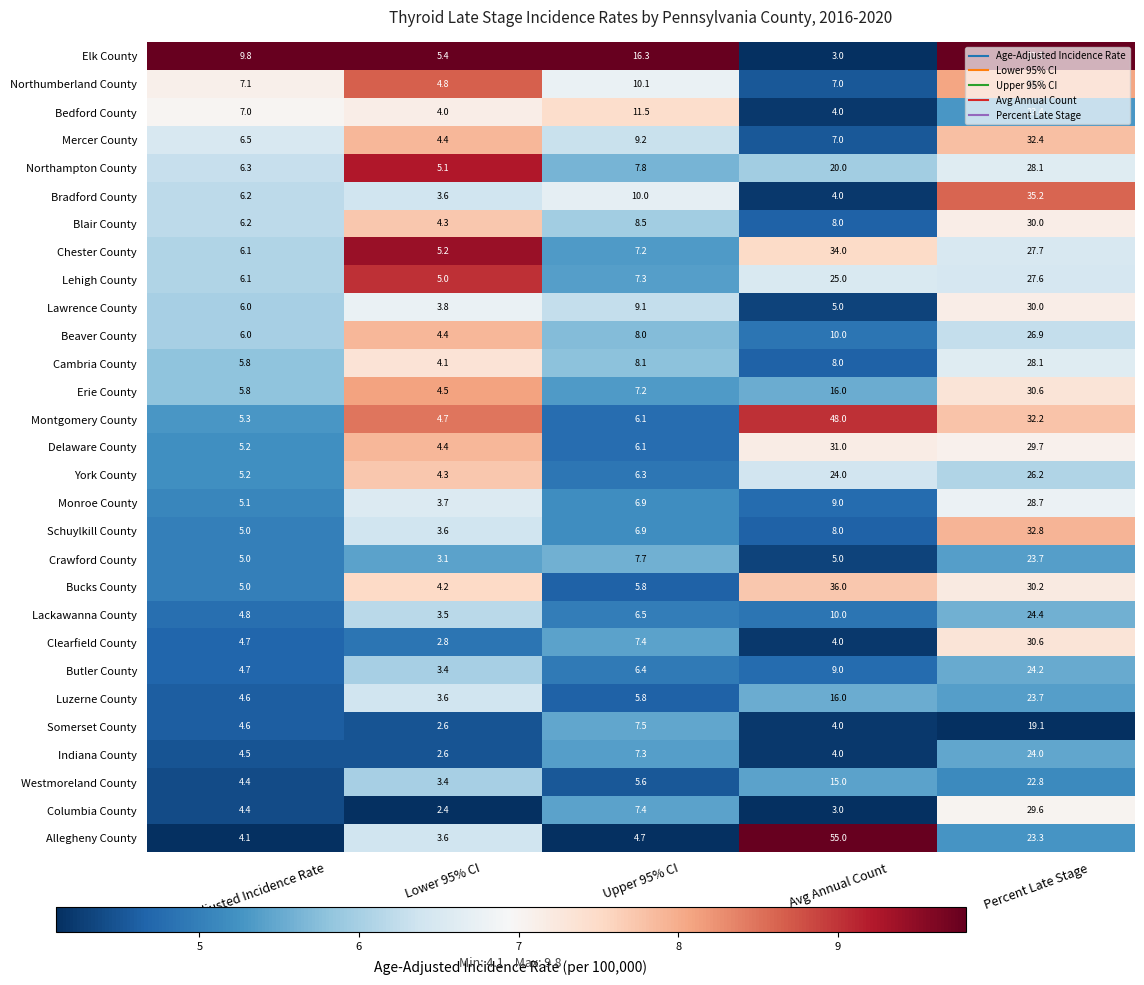

What is the greatest value displayed?

55.0